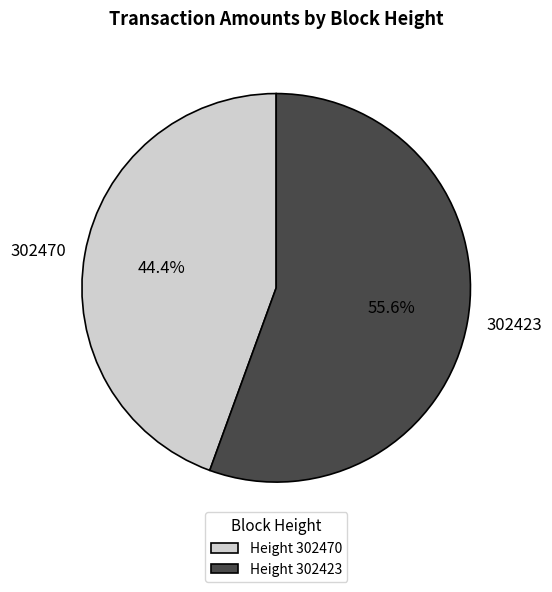

Does 302470 account for over 50% of the chart?

No